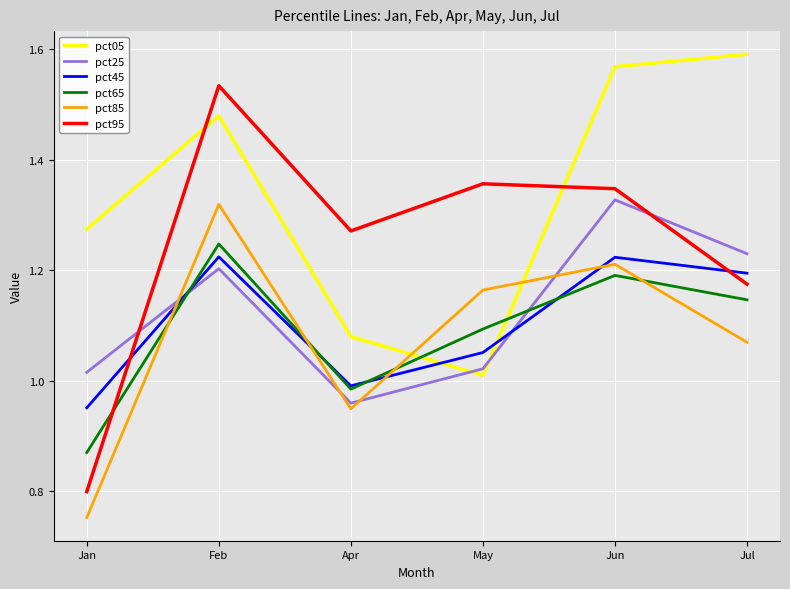

What is the difference between the second highest and minimum values in the pct25 series?

0.3